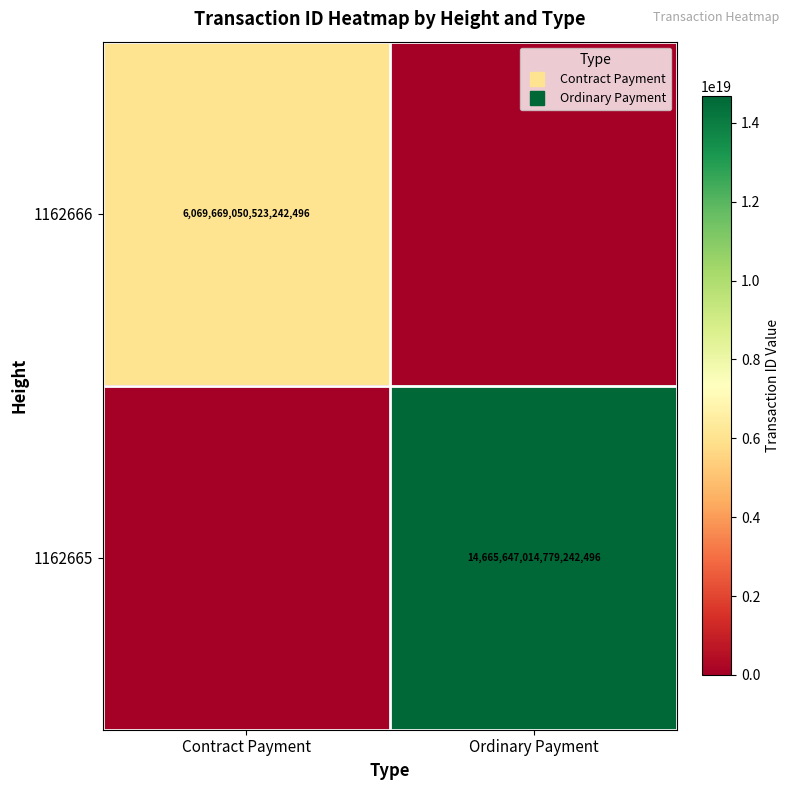

How many data points in 1162665 are less than 14665647014779242496?

1